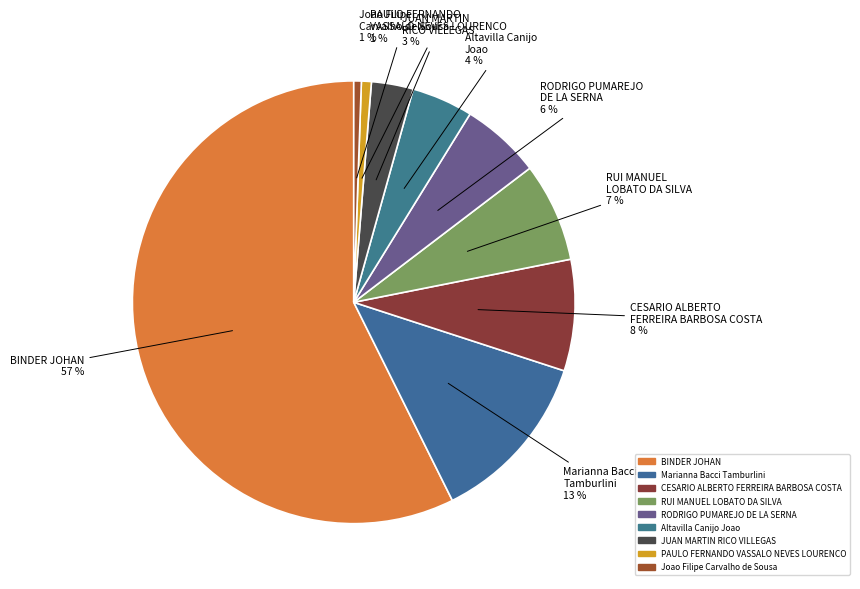

How many segments does this pie chart have?

9